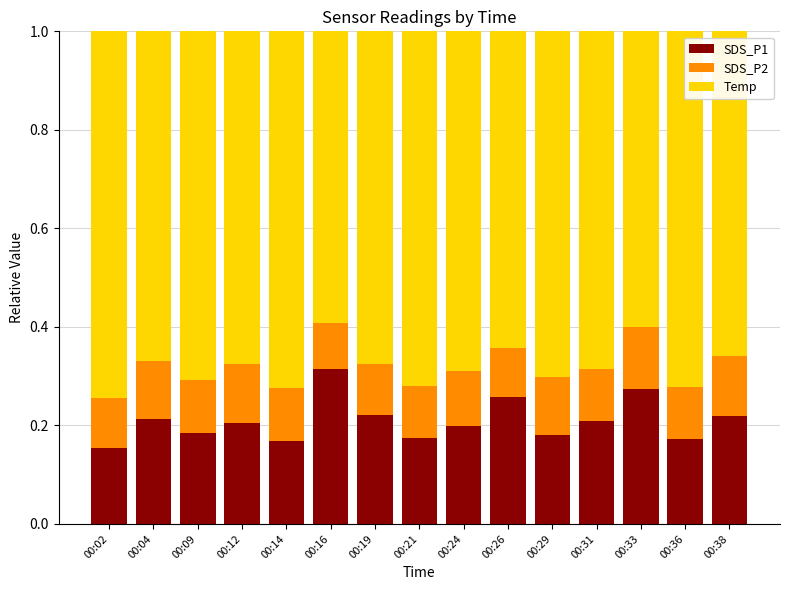

What is the sum of all SDS_P1 values?

3.1